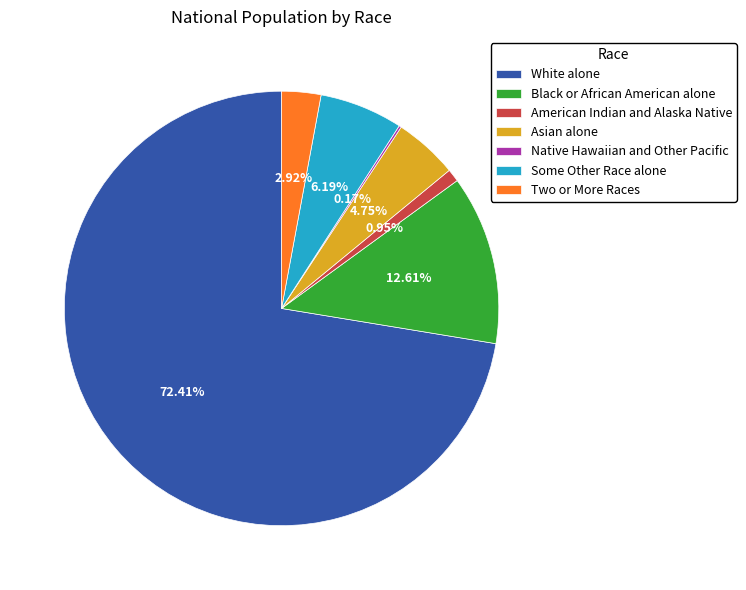

What is the largest slice in the pie chart?

White alone